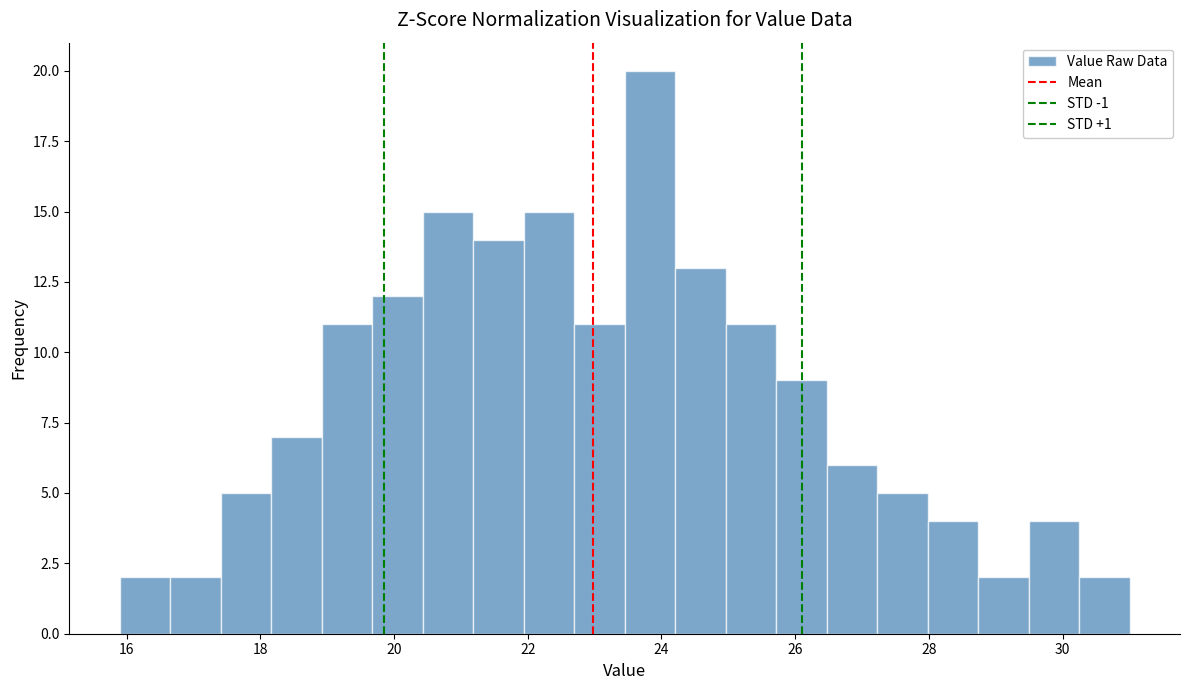

Around what value on the x-axis is the tallest bar? Give the approximate position of its centre, as read against the axis.

23.8